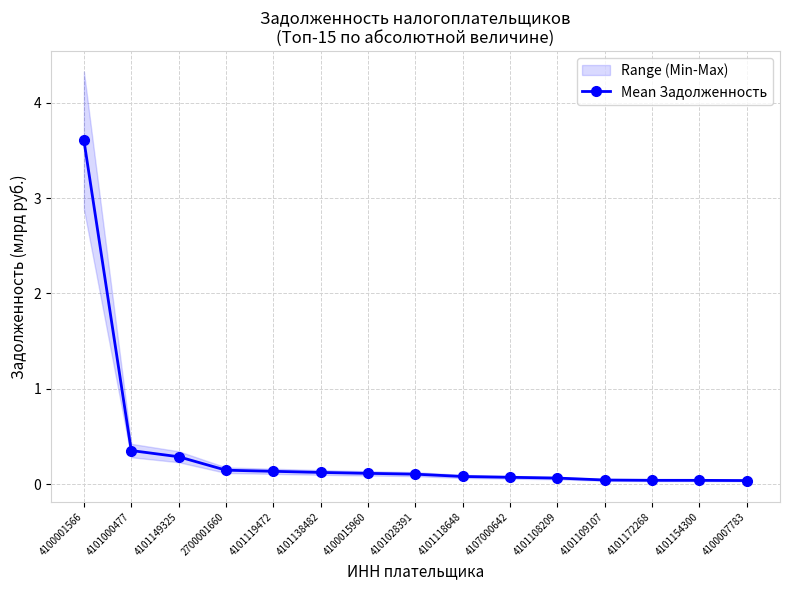

Which category has the lowest value across all series?

4100007783